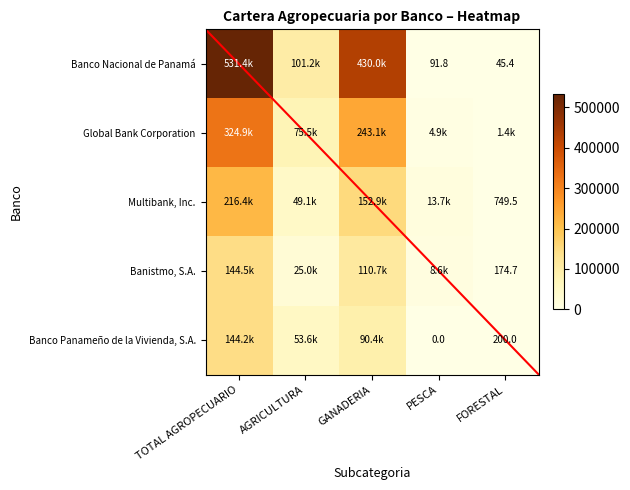

At which category does the chart reach its peak across all series?

TOTAL AGROPECUARIO